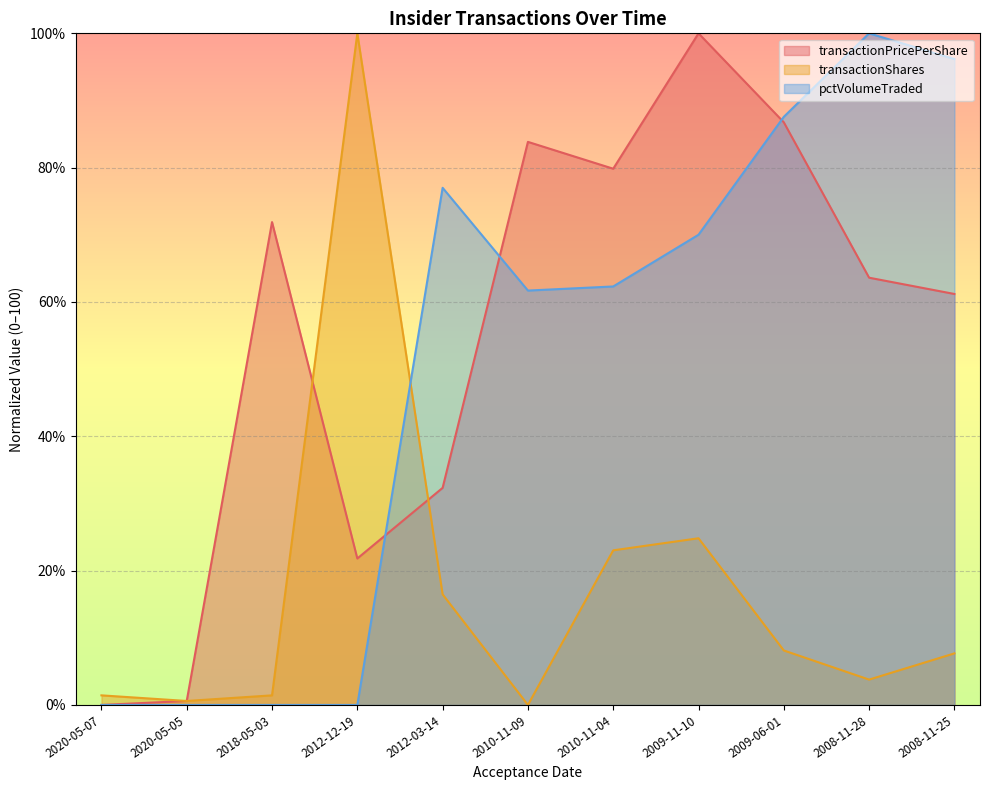

Reading left to right, what are all the values shown in this chart?

transactionPricePerShare: 2020-05-07=0.0	2020-05-05=0.6	2018-05-03=71.9	2012-12-19=21.8	2012-03-14=32.3	2010-11-09=83.8	2010-11-04=79.8	2009-11-10=100.0	2009-06-01=86.7	2008-11-28=63.6	2008-11-25=61.2
transactionShares: 2020-05-07=1.4	2020-05-05=0.6	2018-05-03=1.4	2012-12-19=100.0	2012-03-14=16.5	2010-11-09=0.0	2010-11-04=23.0	2009-11-10=24.8	2009-06-01=8.1	2008-11-28=3.8	2008-11-25=7.7
pctVolumeTraded: 2020-05-07=0.0	2020-05-05=0.0	2018-05-03=0.0	2012-12-19=0.0	2012-03-14=77.0	2010-11-09=61.7	2010-11-04=62.3	2009-11-10=70.0	2009-06-01=87.6	2008-11-28=100.0	2008-11-25=96.2